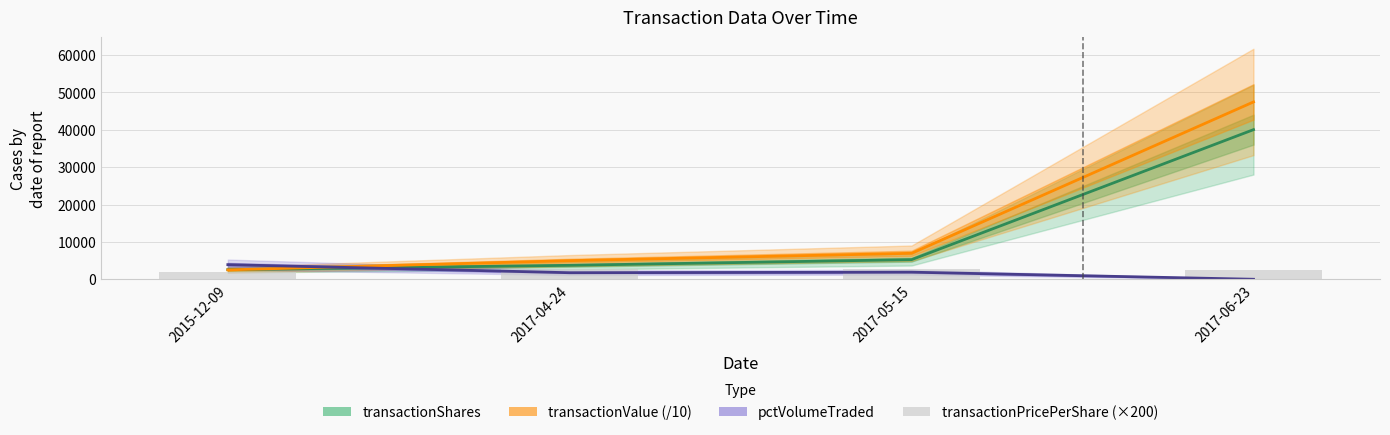

Which label corresponds to the largest value in the chart?

2017-06-23